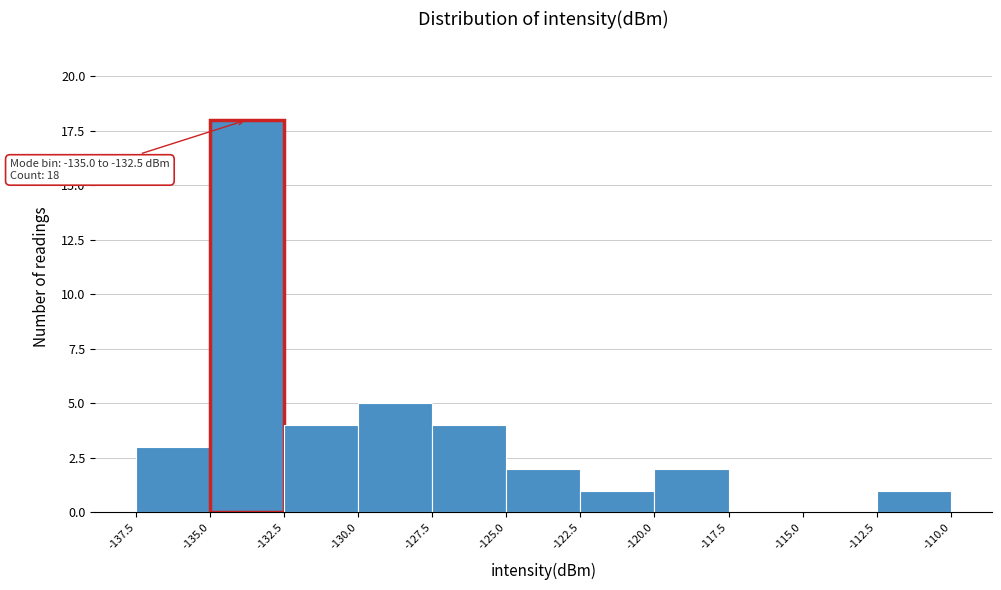

Which range on the x-axis has the tallest bar?

-135.0 to -132.5